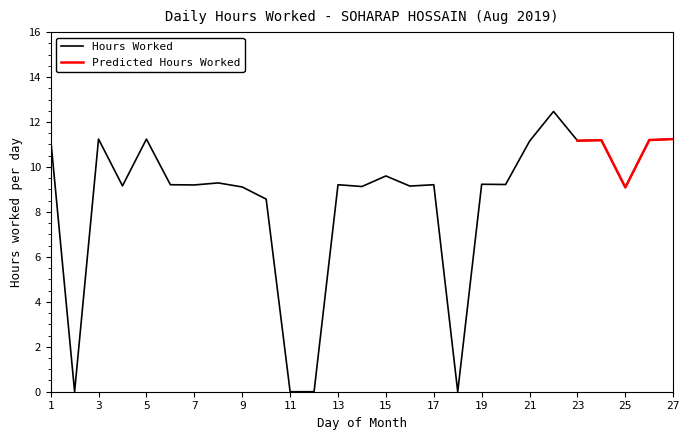

List the labels in order of value, smallest first.

2, 11, 12, 18, 10, 25, 9, 14, 16, 4, 7, 6, 13, 17, 20, 19, 8, 15, 21, 23, 24, 26, 3, 5, 27, 1, 22